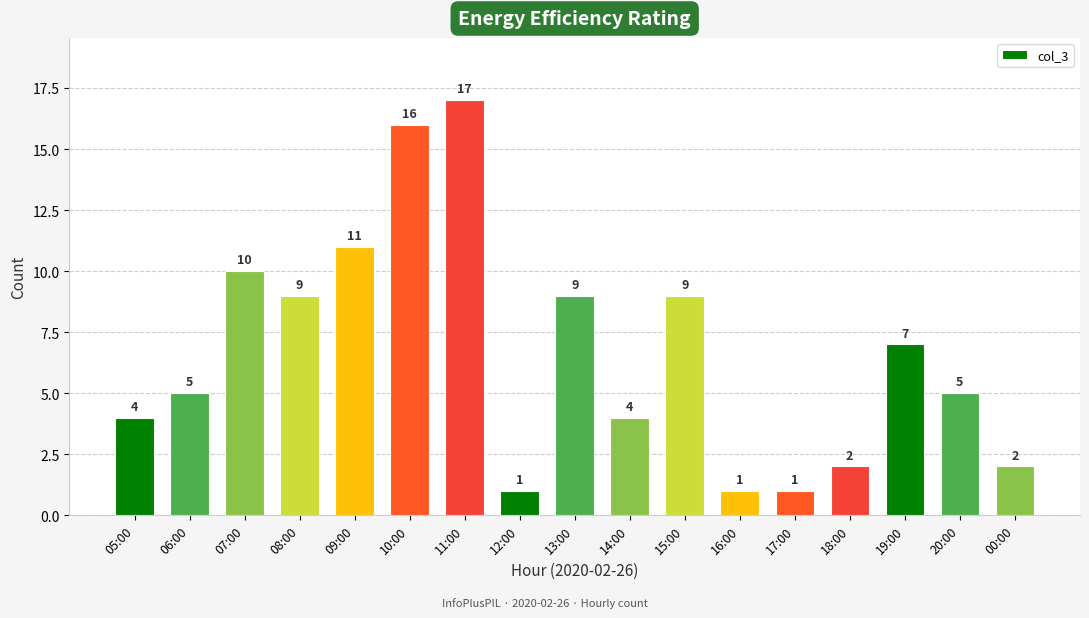

Which has a higher value, 06:00 or 07:00?

07:00